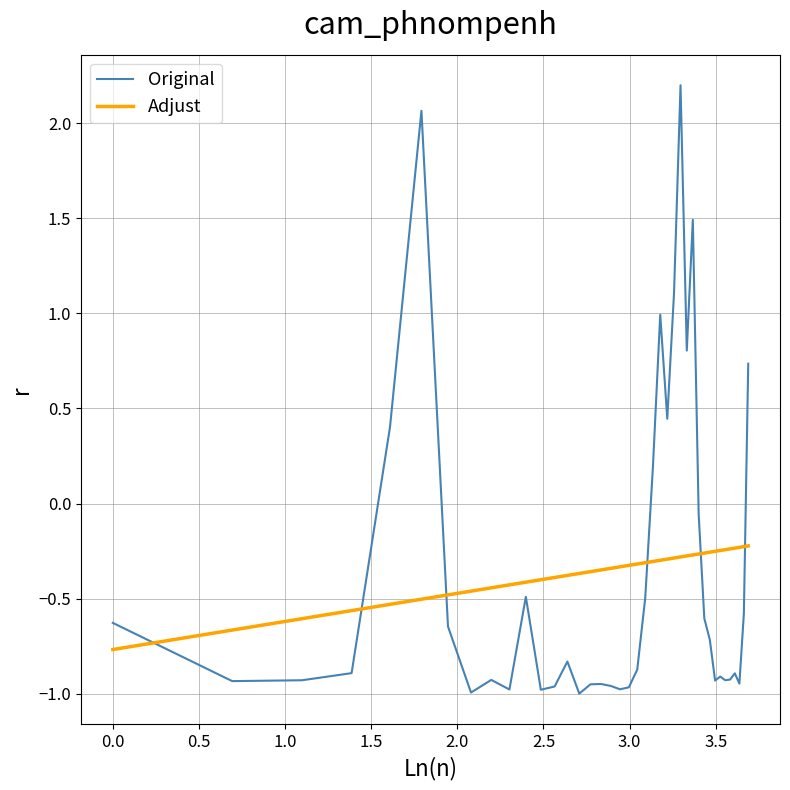

Does the chart have visible grid lines?

Yes